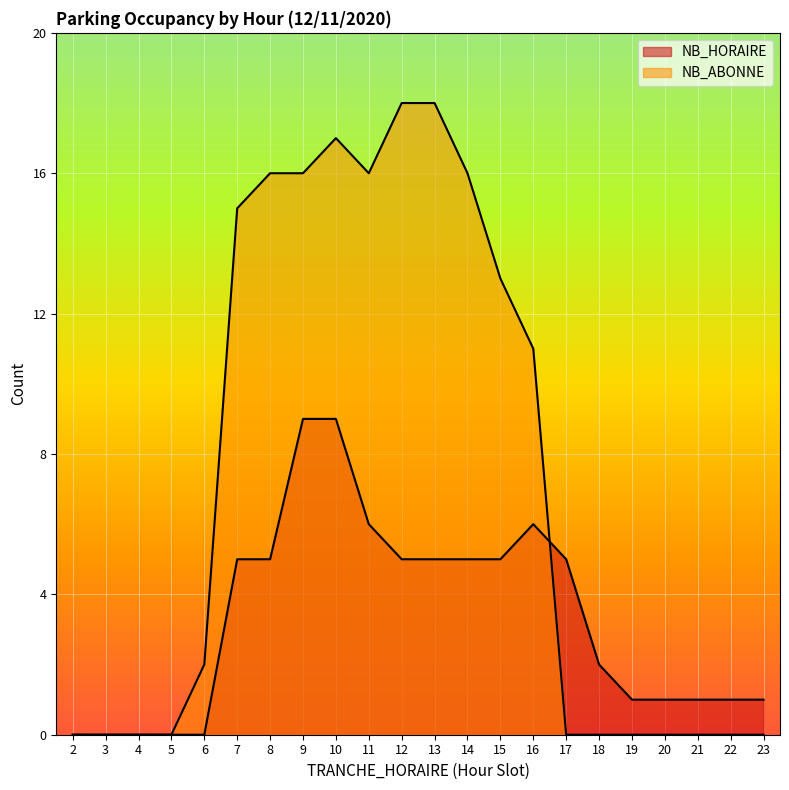

Which series changed the most between 2 and 15?

NB_ABONNE